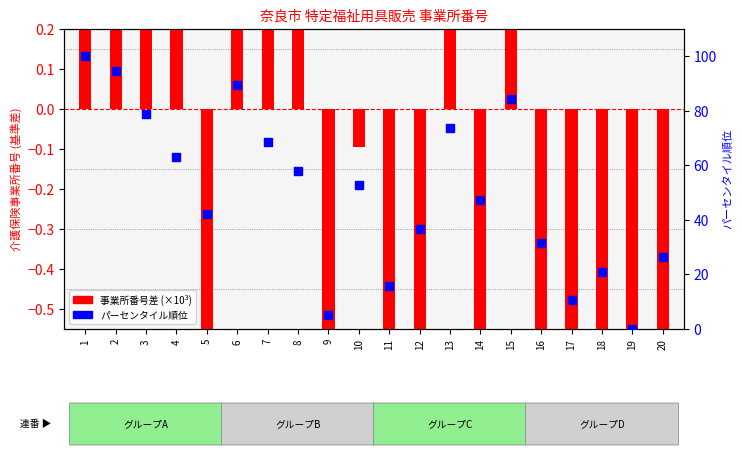

What is the total value across all series at 12?

35.3